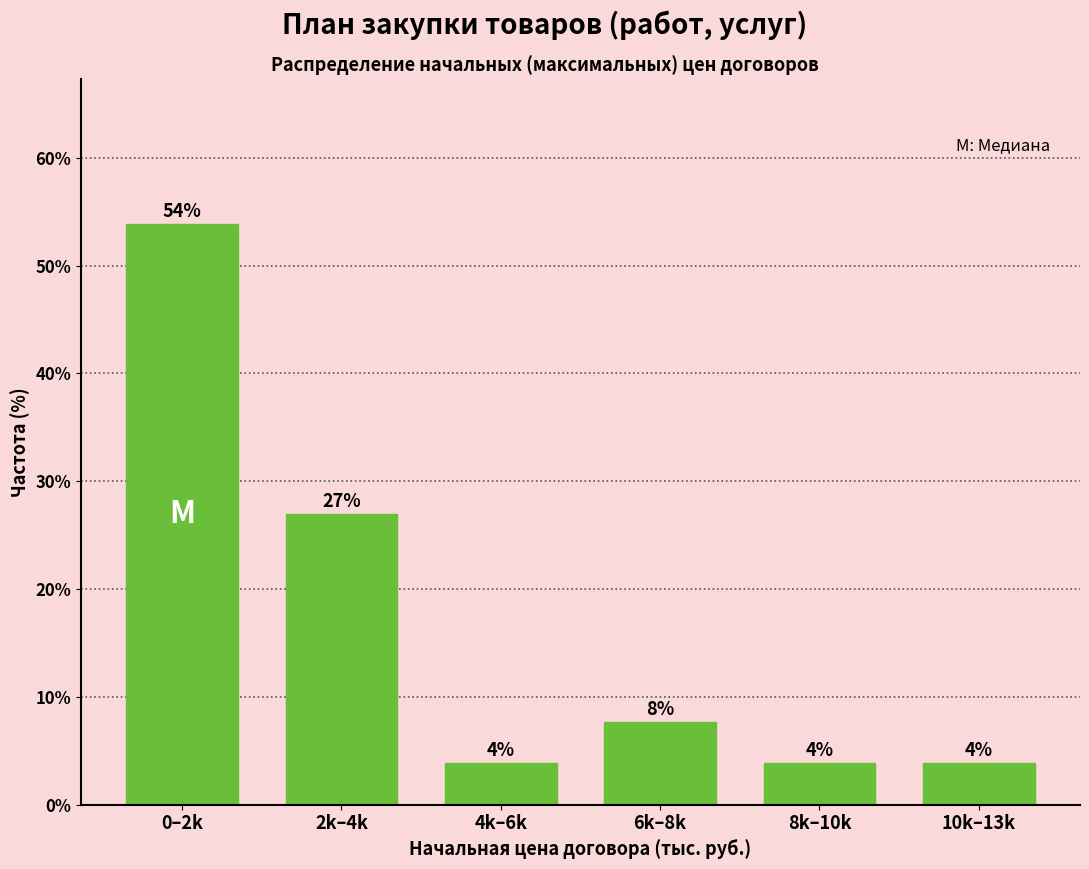

Are the bars horizontal?

No